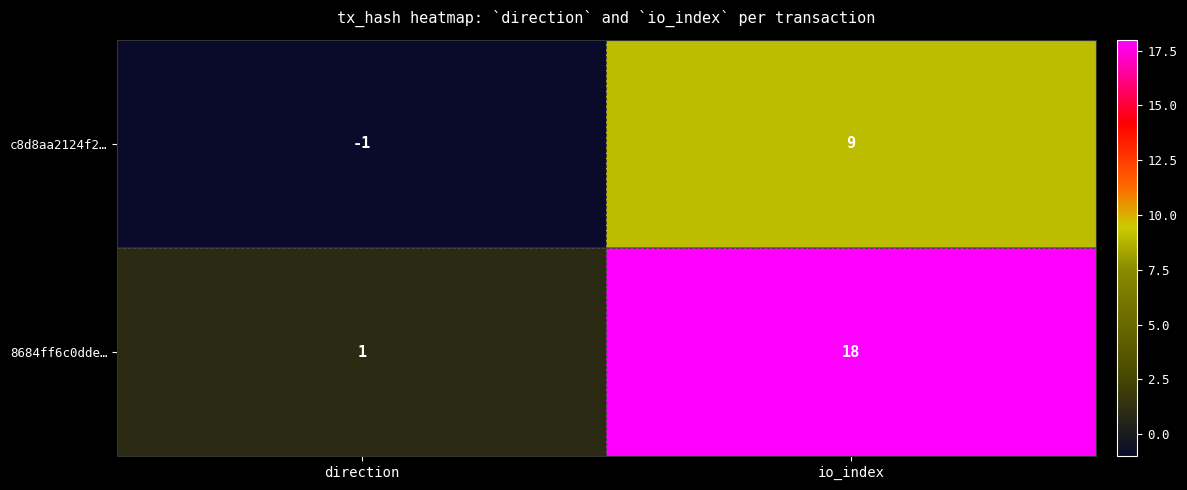

Is the value of 8684ff6c0dde… at io_index greater than the value of c8d8aa2124f2… at direction?

Yes